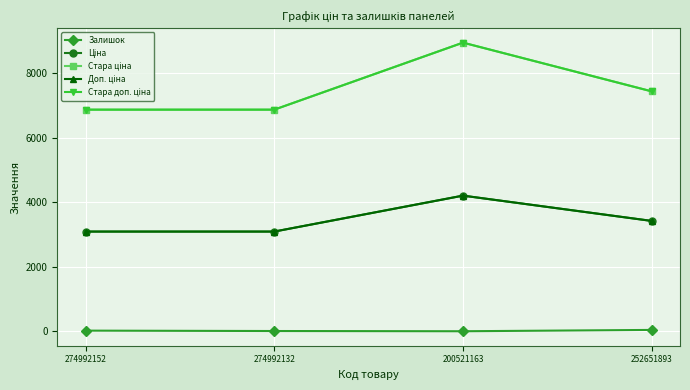

The value of Стара доп. ціна at 274992132 is 6869.4. True or false?

True